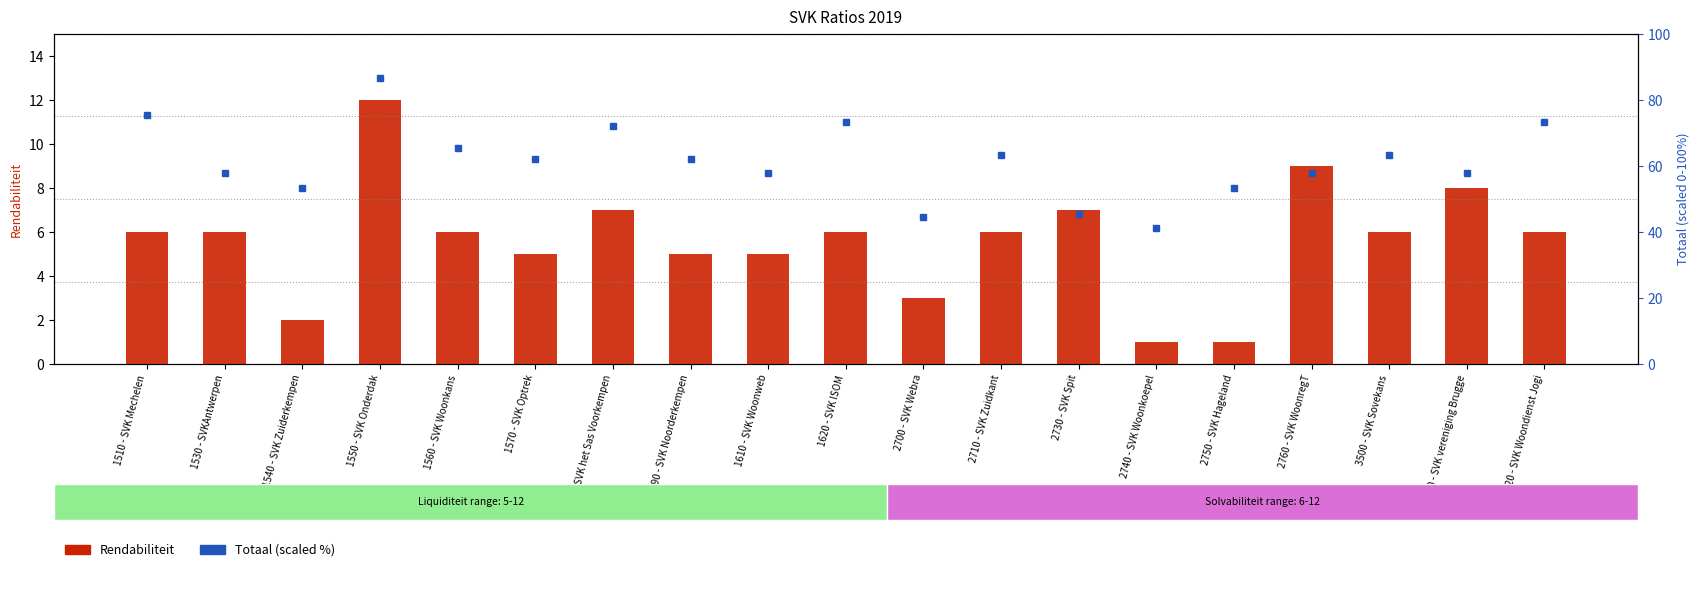

What value does the Rendabiliteit series have at 1570 - SVK Optrek?

5.0